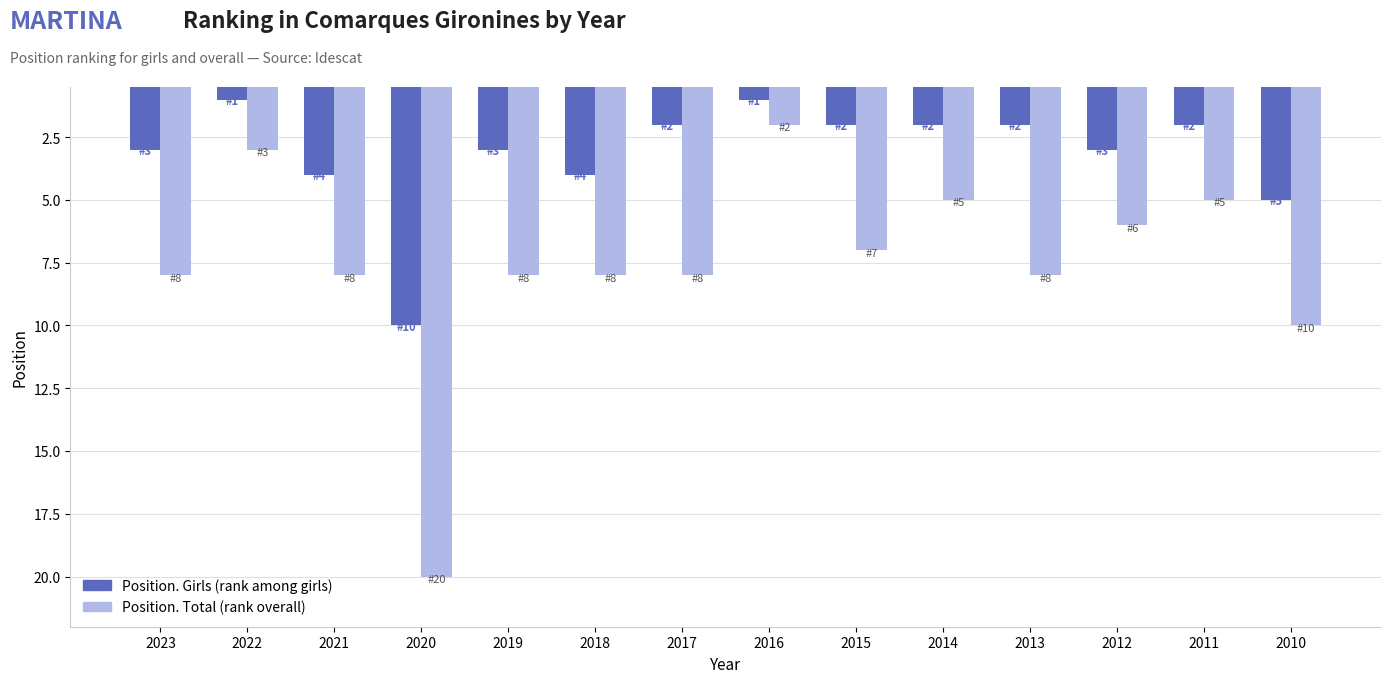

Reading left to right, transcribe all the data shown in this chart.

Position. Girls: 3	1	4	10	3	4	2	1	2	2	2	3	2	5
Position. Total: 8	3	8	20	8	8	8	2	7	5	8	6	5	10